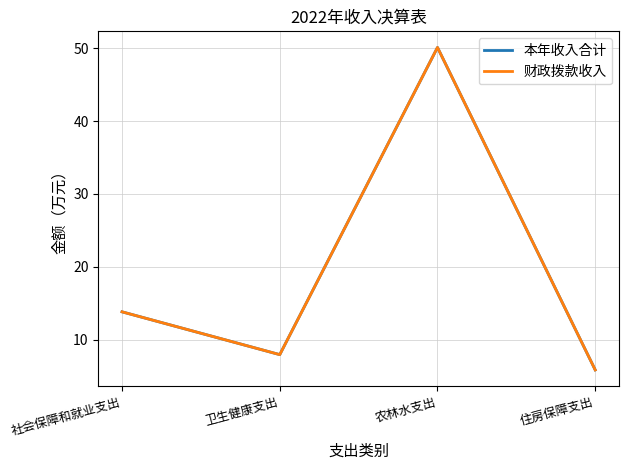

Is this an area chart (filled region under the line)?

No